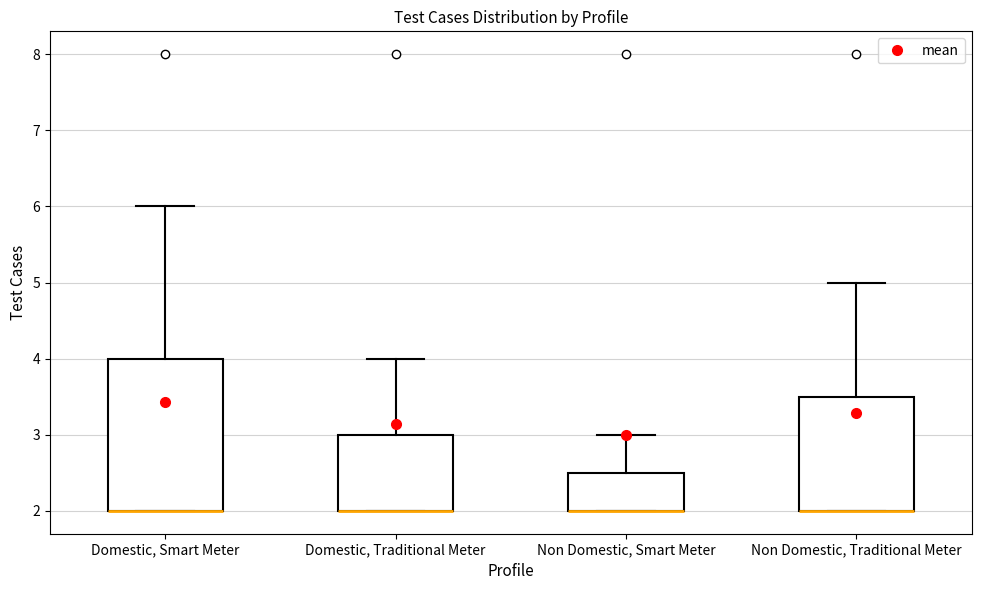

Reading left to right, transcribe this box plot: for each box, give where its median line is, the range the box spans, and where its two whiskers end, as read against the y-axis. The values are not printed on the chart, so give them approximately, as read against the axis.

Domestic, Smart Meter: median 2.0 (drawn on the box's lower edge), box 2.0 to 4.0, whiskers 2.0 to 6.0
Domestic, Traditional Meter: median 2.0 (drawn on the box's lower edge), box 2.0 to 3.0, whiskers 2.0 to 4.0
Non Domestic, Smart Meter: median 2.0 (drawn on the box's lower edge), box 2.0 to 2.5, whiskers 2.0 to 3.0
Non Domestic, Traditional Meter: median 2.0 (drawn on the box's lower edge), box 2.0 to 3.5, whiskers 2.0 to 5.0